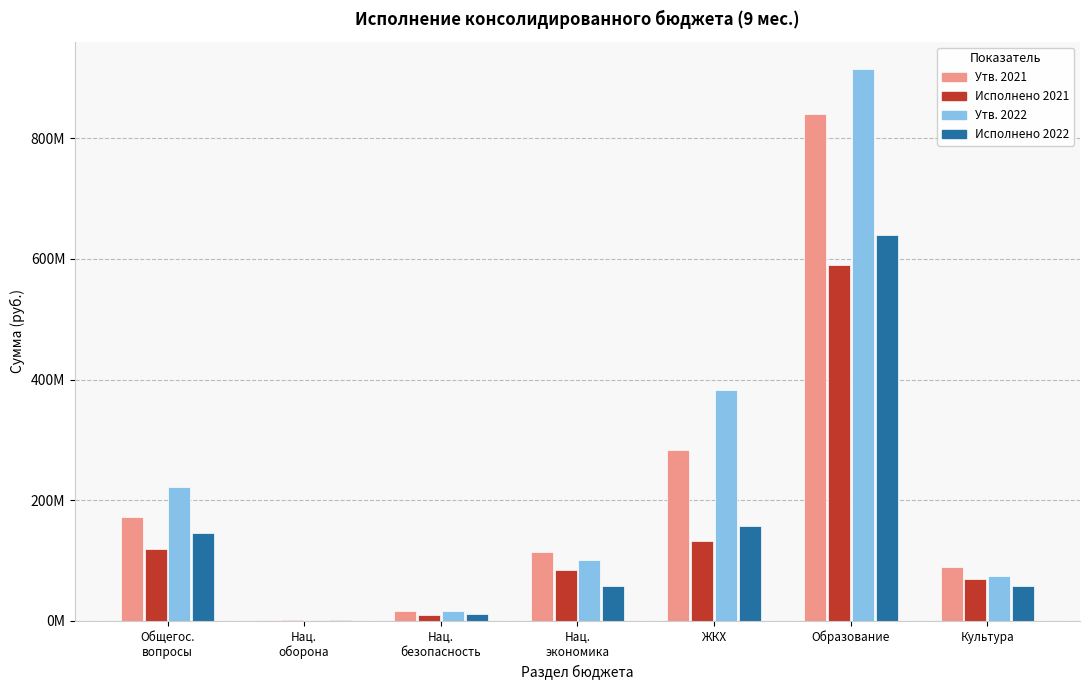

What are all the series names shown in the legend?

Утв. 2021, Исполнено 2021, Утв. 2022, Исполнено 2022